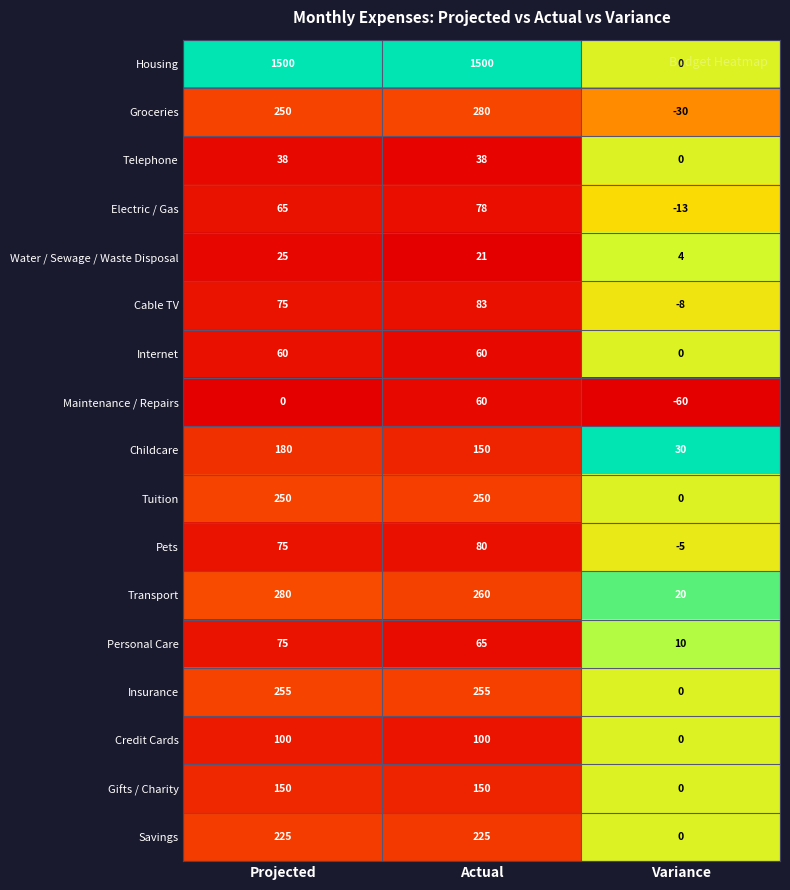

Rank the categories by Water / Sewage / Waste Disposal value from highest to lowest.

Projected, Actual, Variance